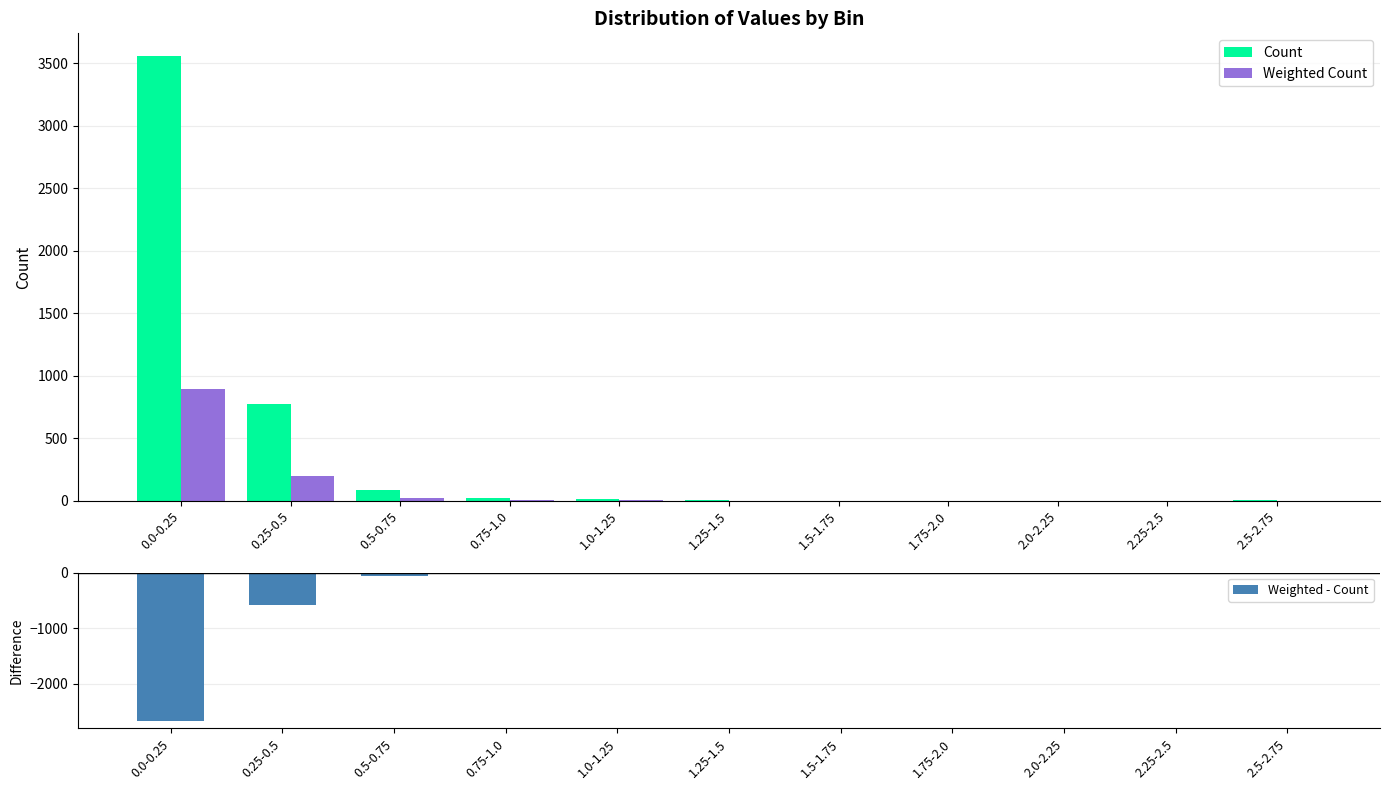

What is the average value of the Weighted - Count series?

-304.6